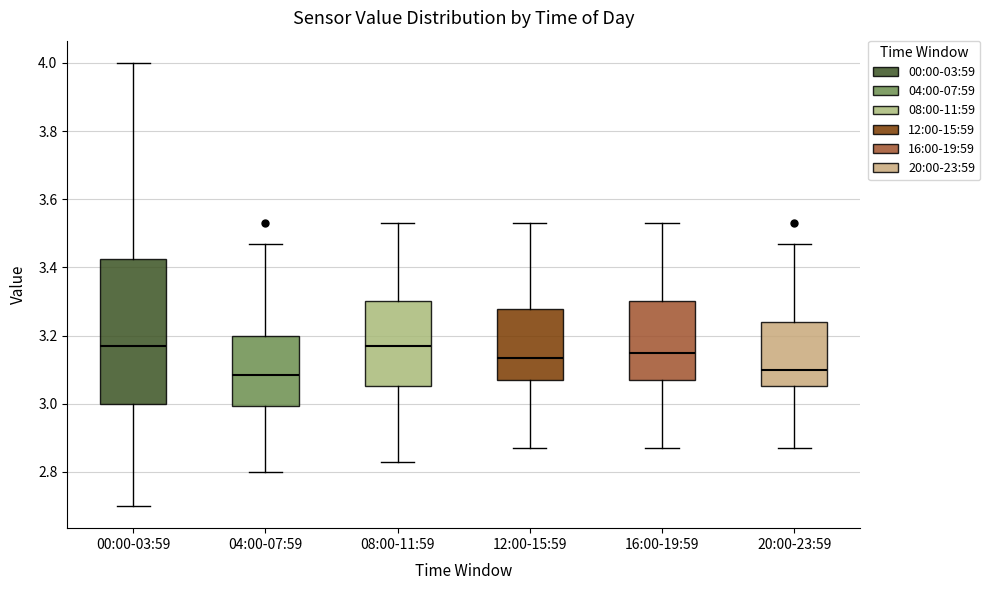

Which box is the tallest, from its lower edge to its upper edge?

00:00-03:59